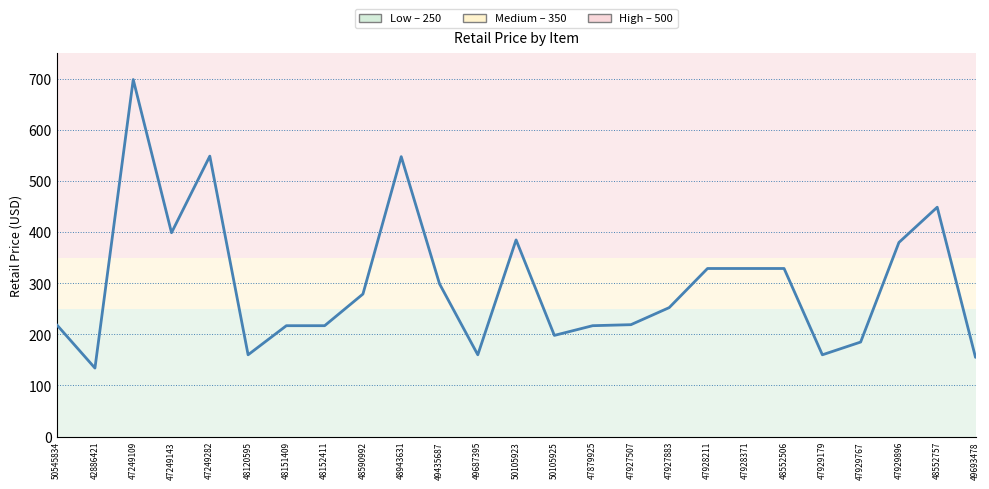

What is the minimum value shown in the chart?

134.0